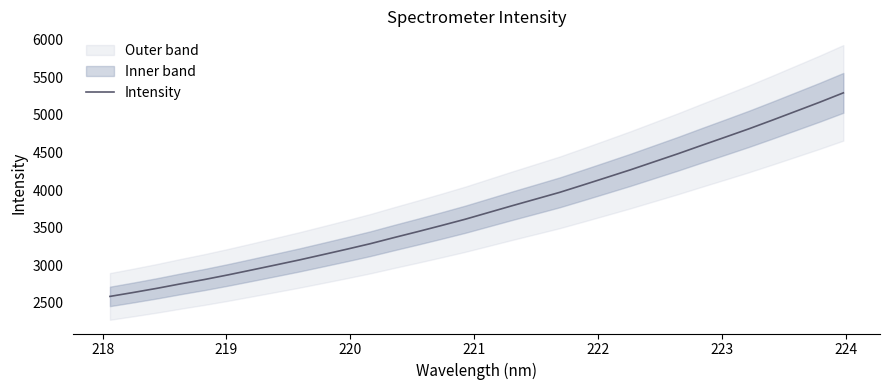

What is the minimum value for Intensity?

2587.3